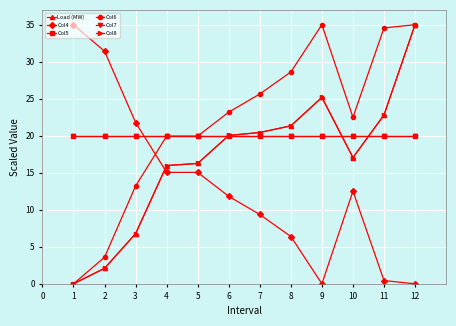

Is this an area chart (filled region under the line)?

No